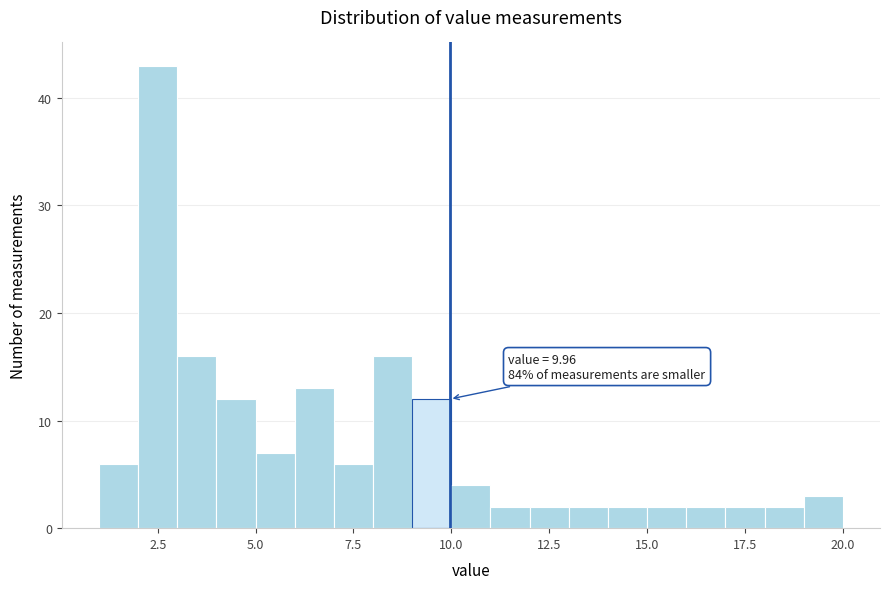

Around what value on the x-axis is the tallest bar? Give the approximate position of its centre, as read against the axis.

2.5